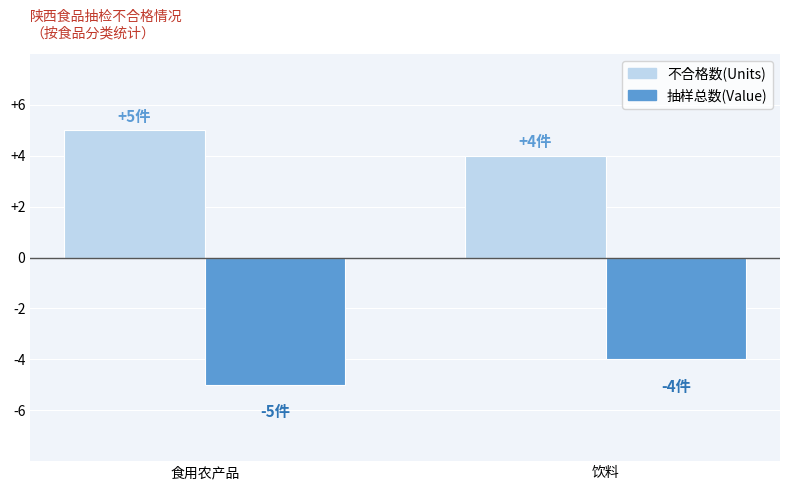

At how many categories does at least one series exceed 0?

2